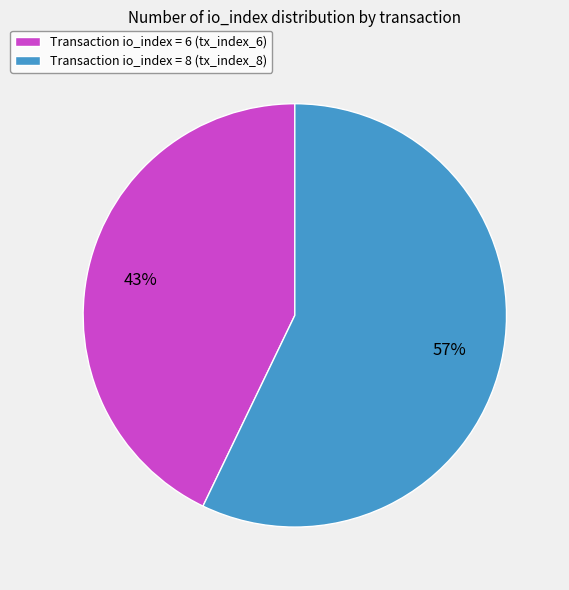

What percentage is the Transaction io_index = 8 (tx_index_8) slice, to the nearest percent?

57%